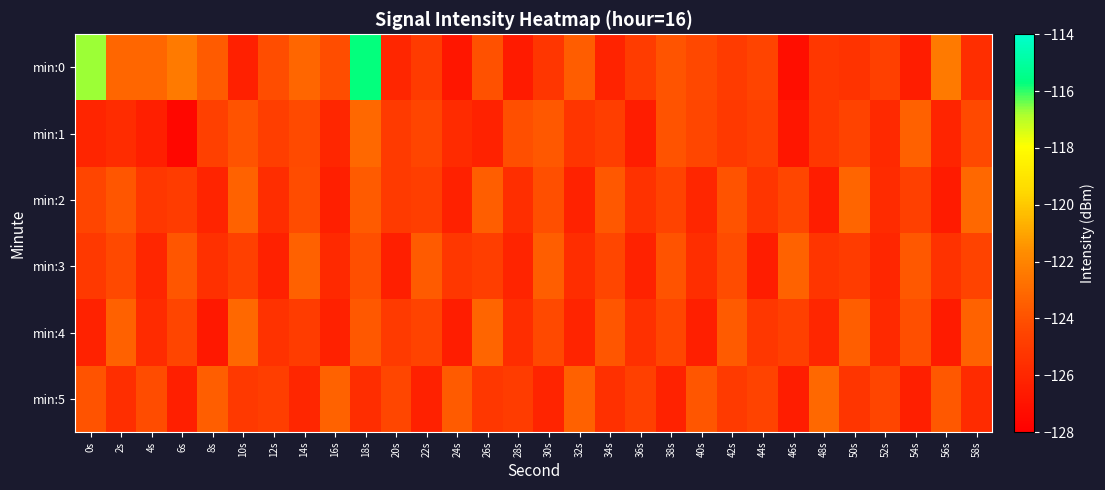

What is the minimum value shown in the chart?

-127.6